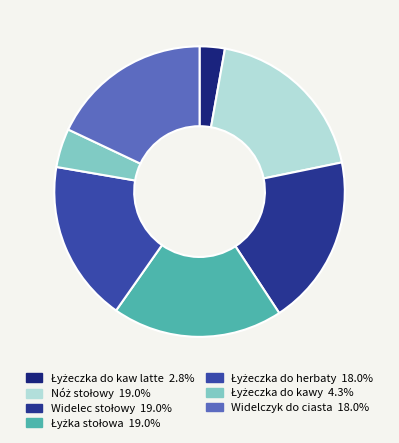

Rank the categories by value from highest to lowest.

Nóż stołowy, Widelec stołowy, Łyżka stołowa, Łyżeczka do herbaty, Widelczyk do ciasta, Łyżeczka do kawy, Łyżeczka do kaw latte